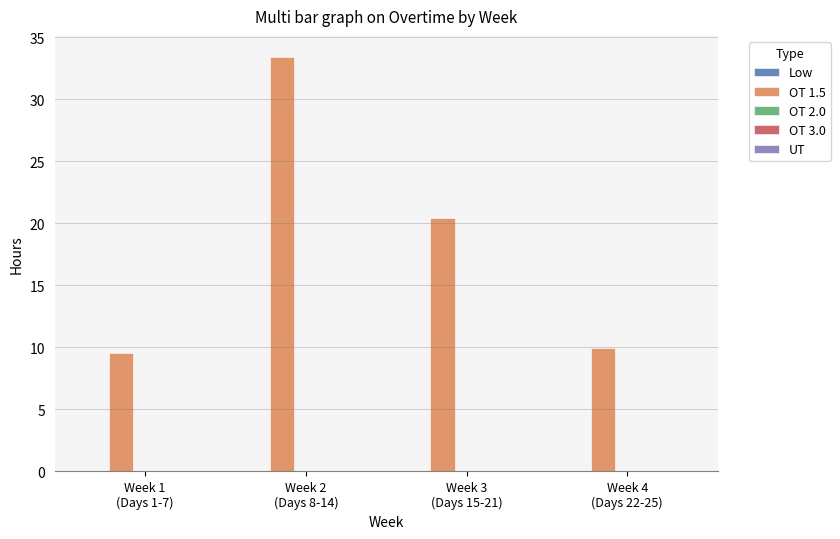

Which label corresponds to the largest value in the chart?

Week 2
(Days 8-14)